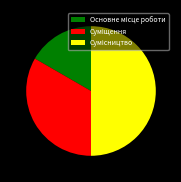

How many segments does this pie chart have?

3